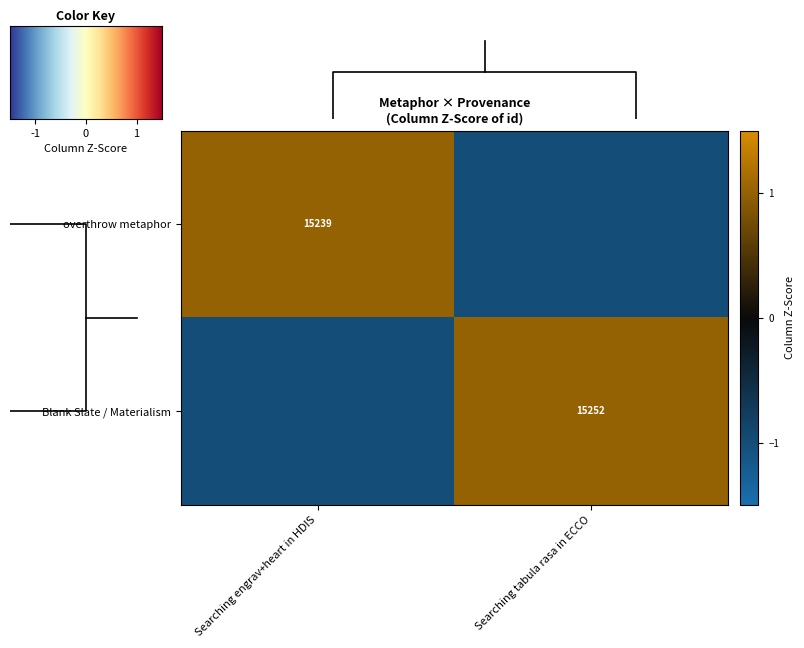

The value of overthrow metaphor at Searching engrav+heart in HDIS is 25351. True or false?

False